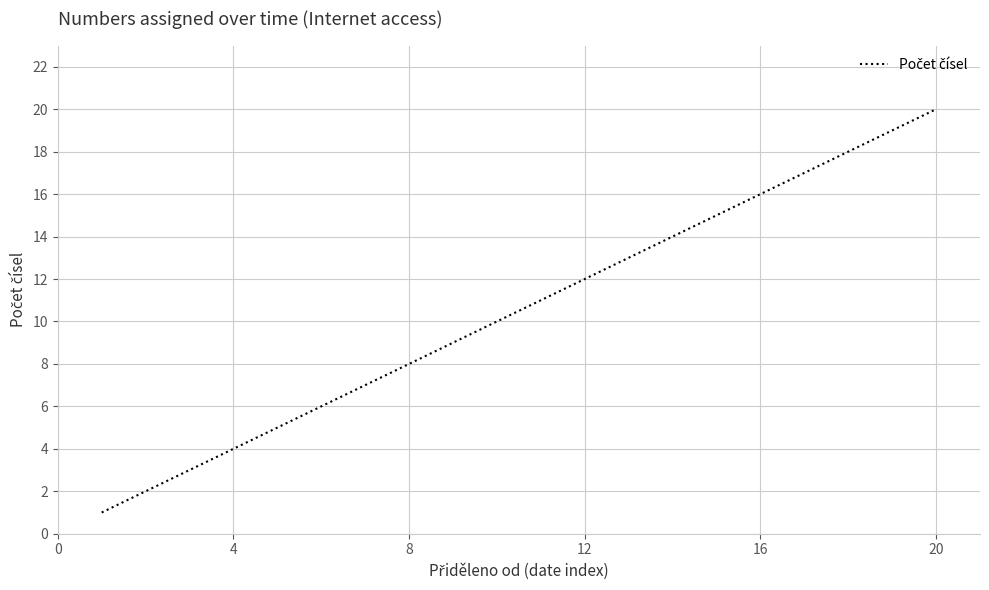

What is the difference between the maximum and minimum values?

19